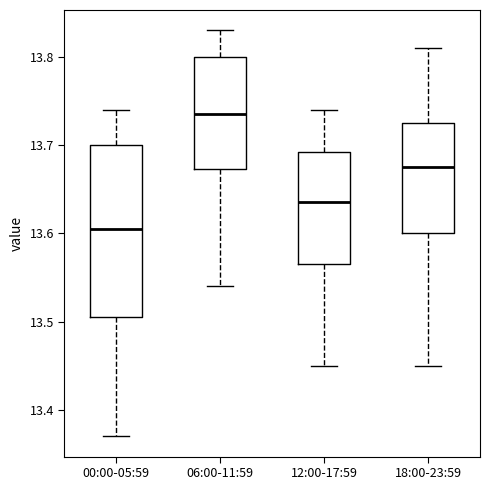

Where does the upper whisker of the box for 18:00-23:59 end on the y-axis? The values are not printed on the chart, so give them approximately, as read against the axis.

13.81